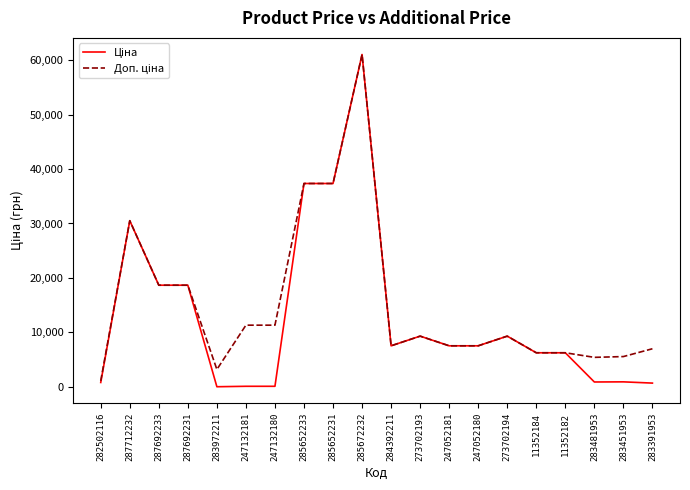

What is the maximum value shown in the chart?

61024.7